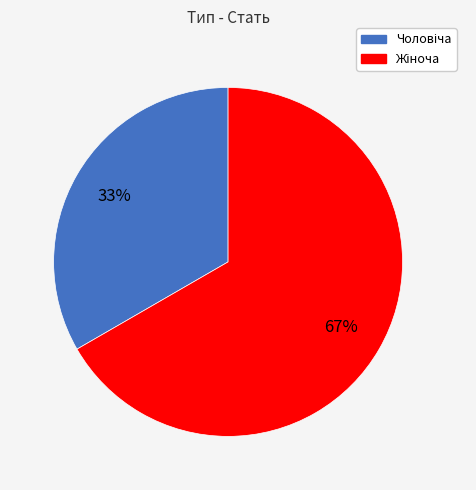

To the nearest percent, what is the average slice percentage?

50%